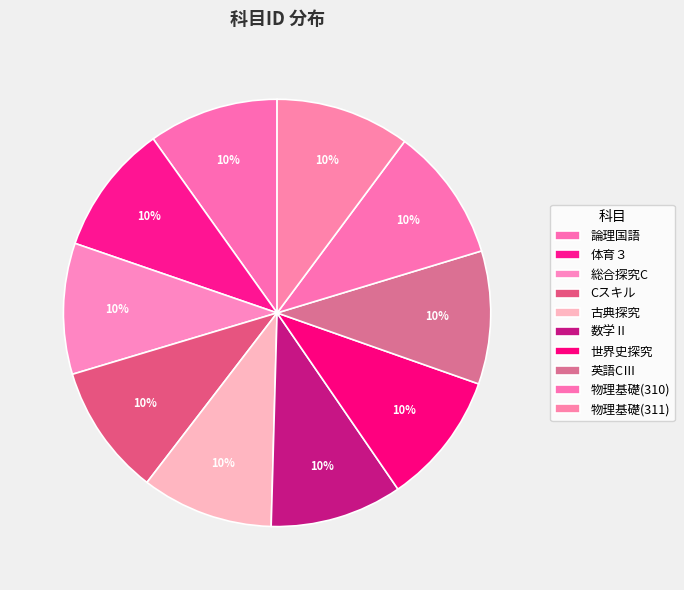

Does 総合探究C account for over 50% of the chart?

No